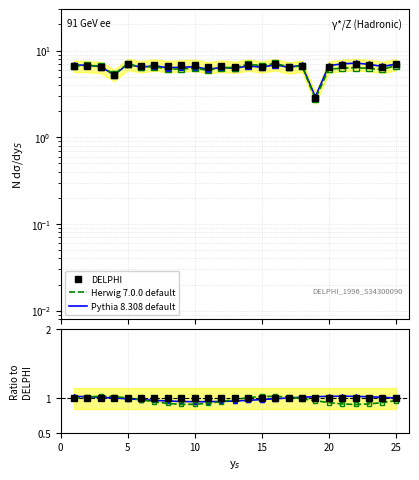

Rank the series by their maximum value, from lowest to highest.

DELPHI, Herwig 7.0.0 default, Pythia 8.308 default